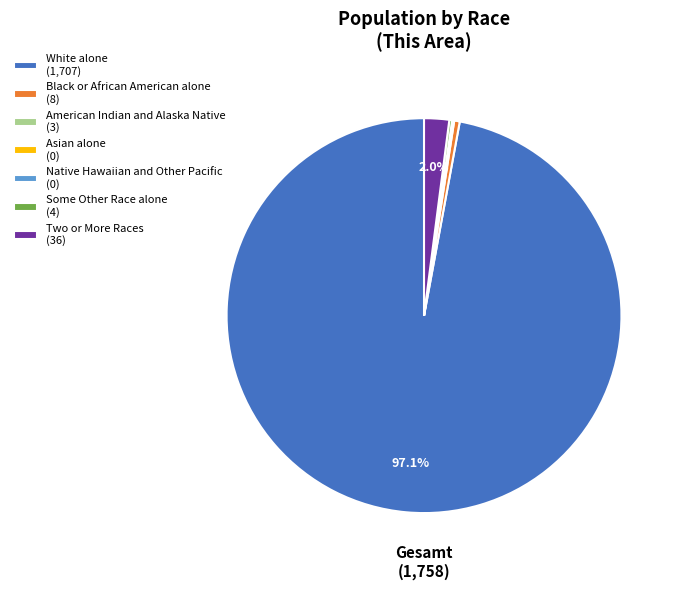

What portion of the pie excludes Two or More Races?

98.0%